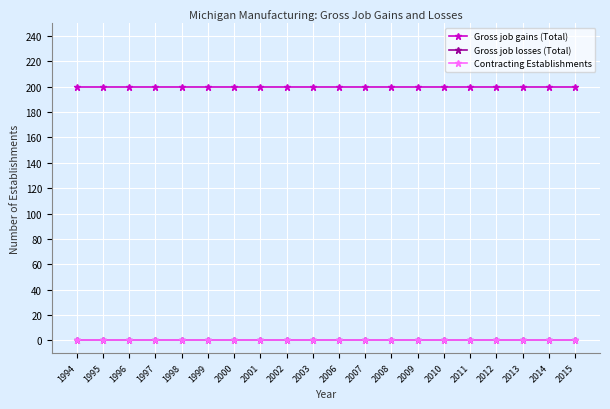

Reading left to right, extract all data points from this chart.

Gross job gains (Total): 200	200	200	200	200	200	200	200	200	200	200	200	200	200	200	200	200	200	200	200
Gross job losses (Total): 0	0	0	0	0	0	0	0	0	0	0	0	0	0	0	0	0	0	0	0
Contracting Establishments: 0	0	0	0	0	0	0	0	0	0	0	0	0	0	0	0	0	0	0	0